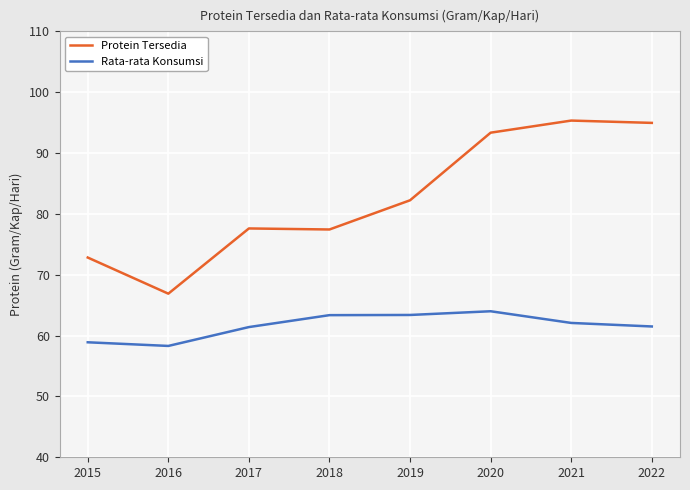

True or false: Rata-rata Konsumsi and Protein Tersedia cross at least once.

False